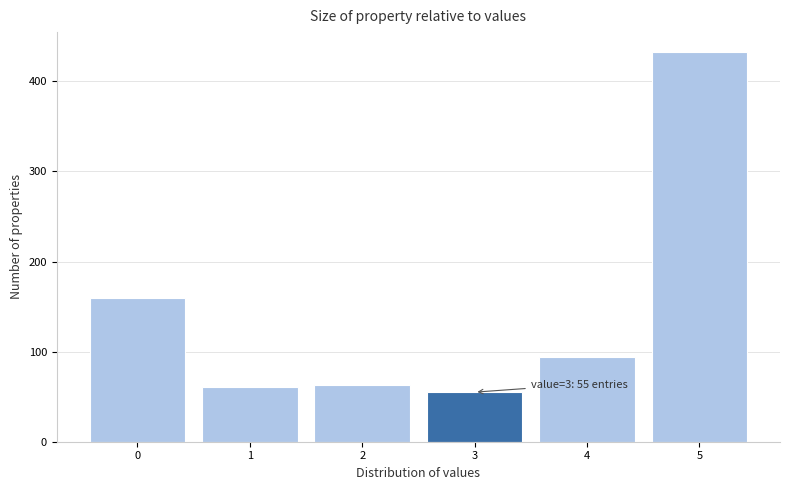

Reading left to right, transcribe all the data shown in this chart.

159	61	63	55	94	433